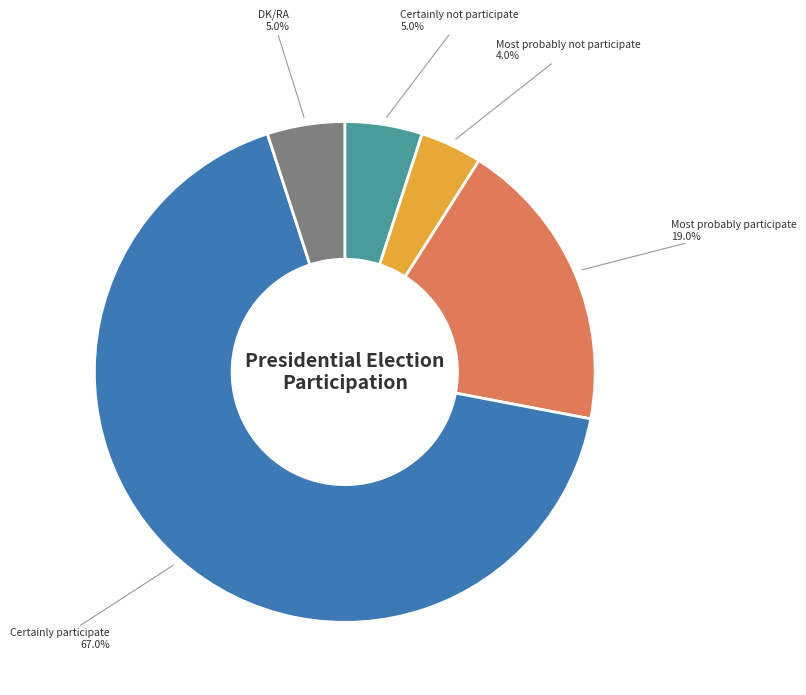

Is there any slice that represents more than half of the pie?

Yes